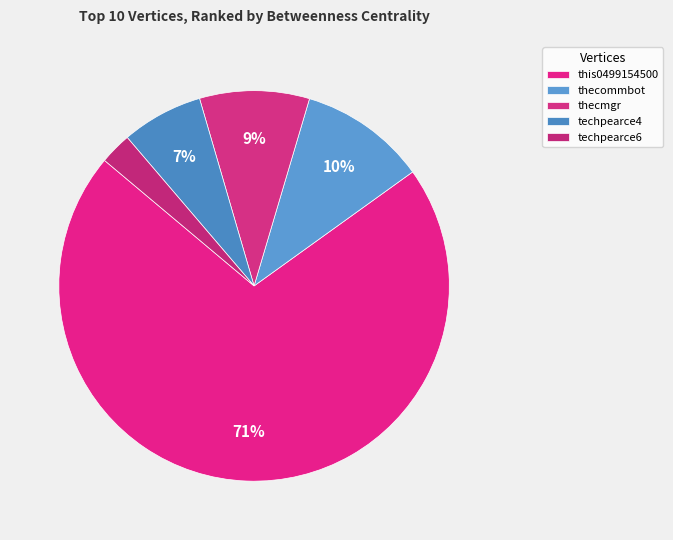

What is the change in value from techpearce4 to techpearce6?

-19.0